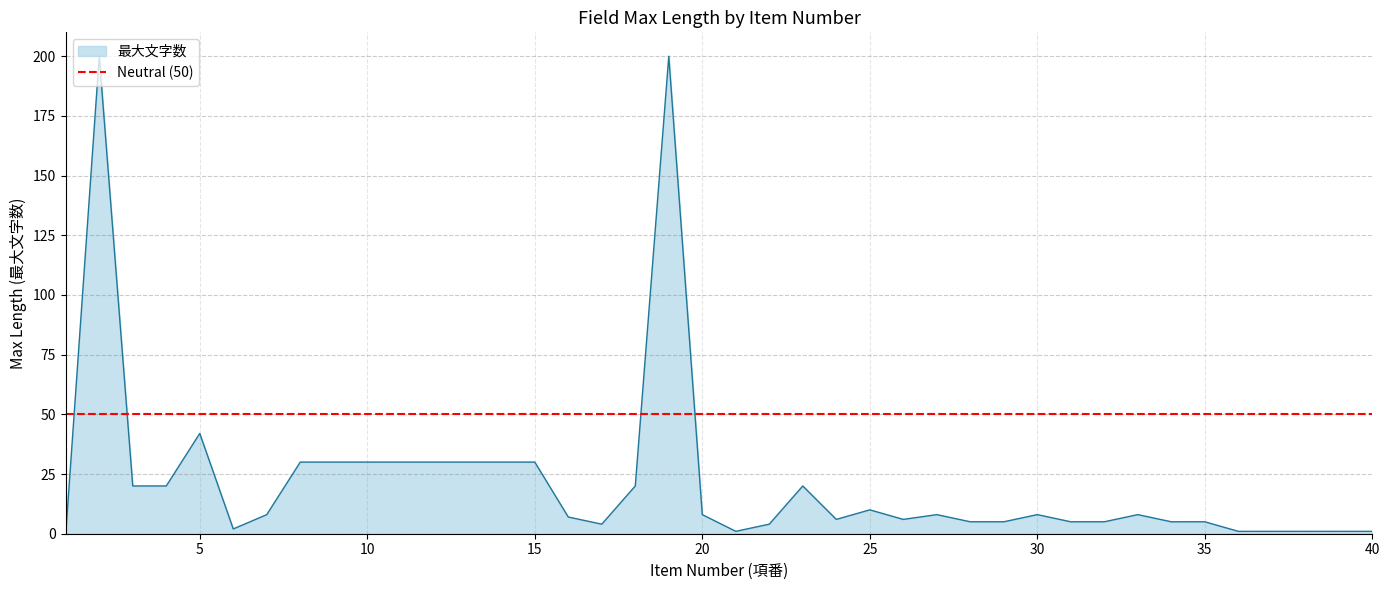

What is the value of the 8th point from the left?

30